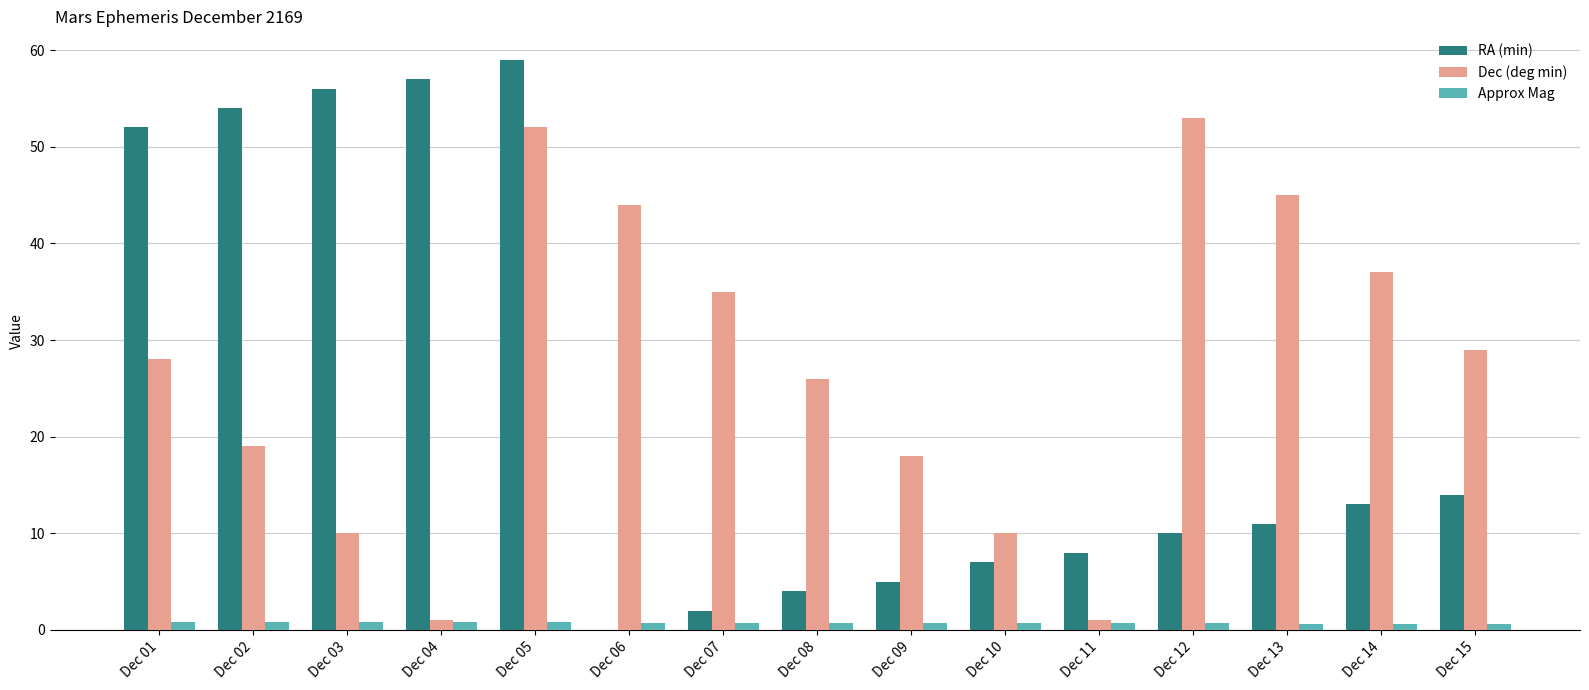

What is the sum of all RA (min) values?

352.0